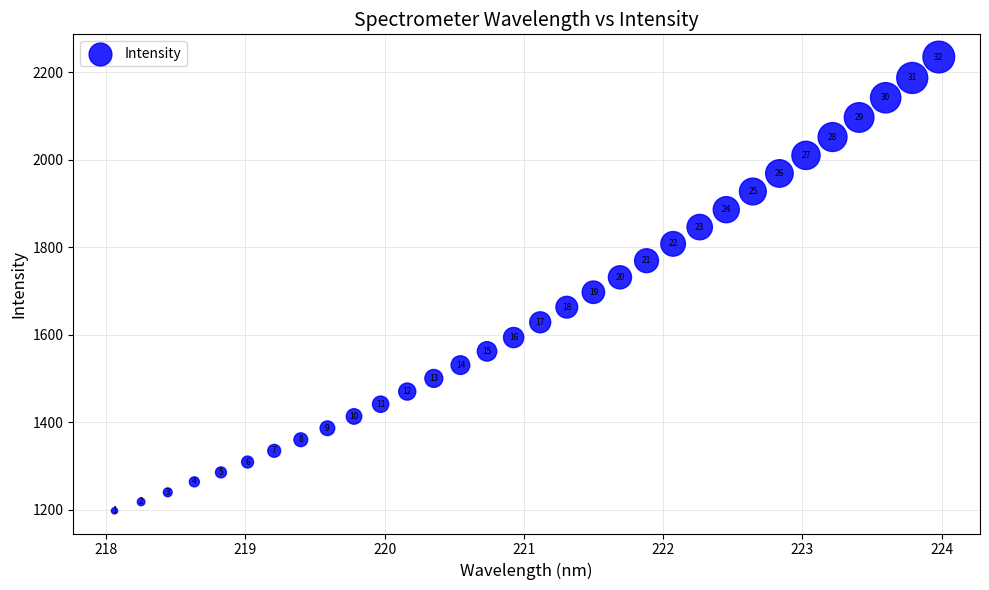

What is the range of Y values (max minus min)?

1036.9